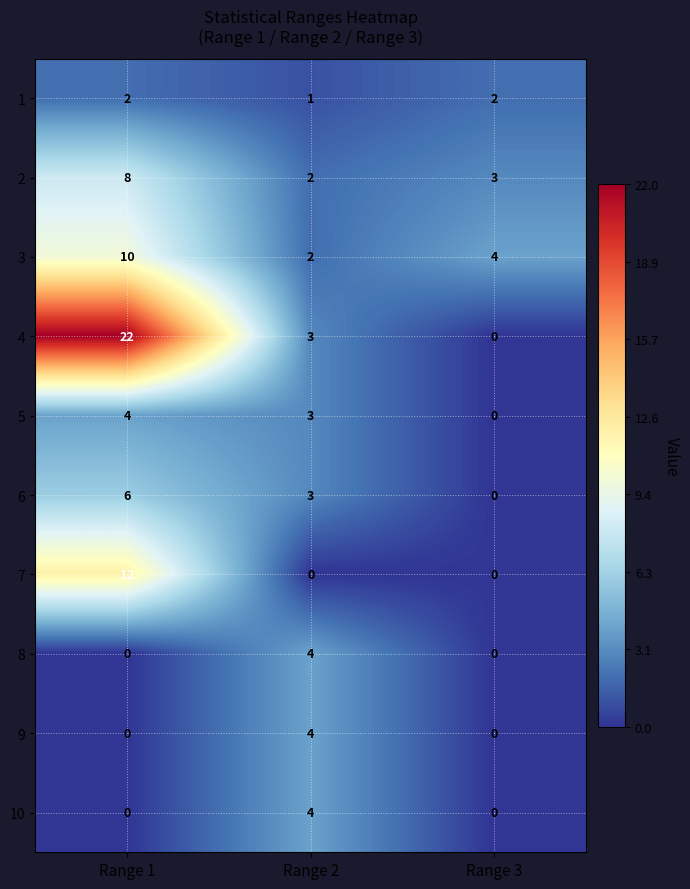

Reading left to right, extract all data points from this chart.

1: Range 1=2	Range 2=1	Range 3=2
2: Range 1=8	Range 2=2	Range 3=3
3: Range 1=10	Range 2=2	Range 3=4
4: Range 1=22	Range 2=3	Range 3=0
5: Range 1=4	Range 2=3	Range 3=0
6: Range 1=6	Range 2=3	Range 3=0
7: Range 1=12	Range 2=0	Range 3=0
8: Range 1=0	Range 2=4	Range 3=0
9: Range 1=0	Range 2=4	Range 3=0
10: Range 1=0	Range 2=4	Range 3=0